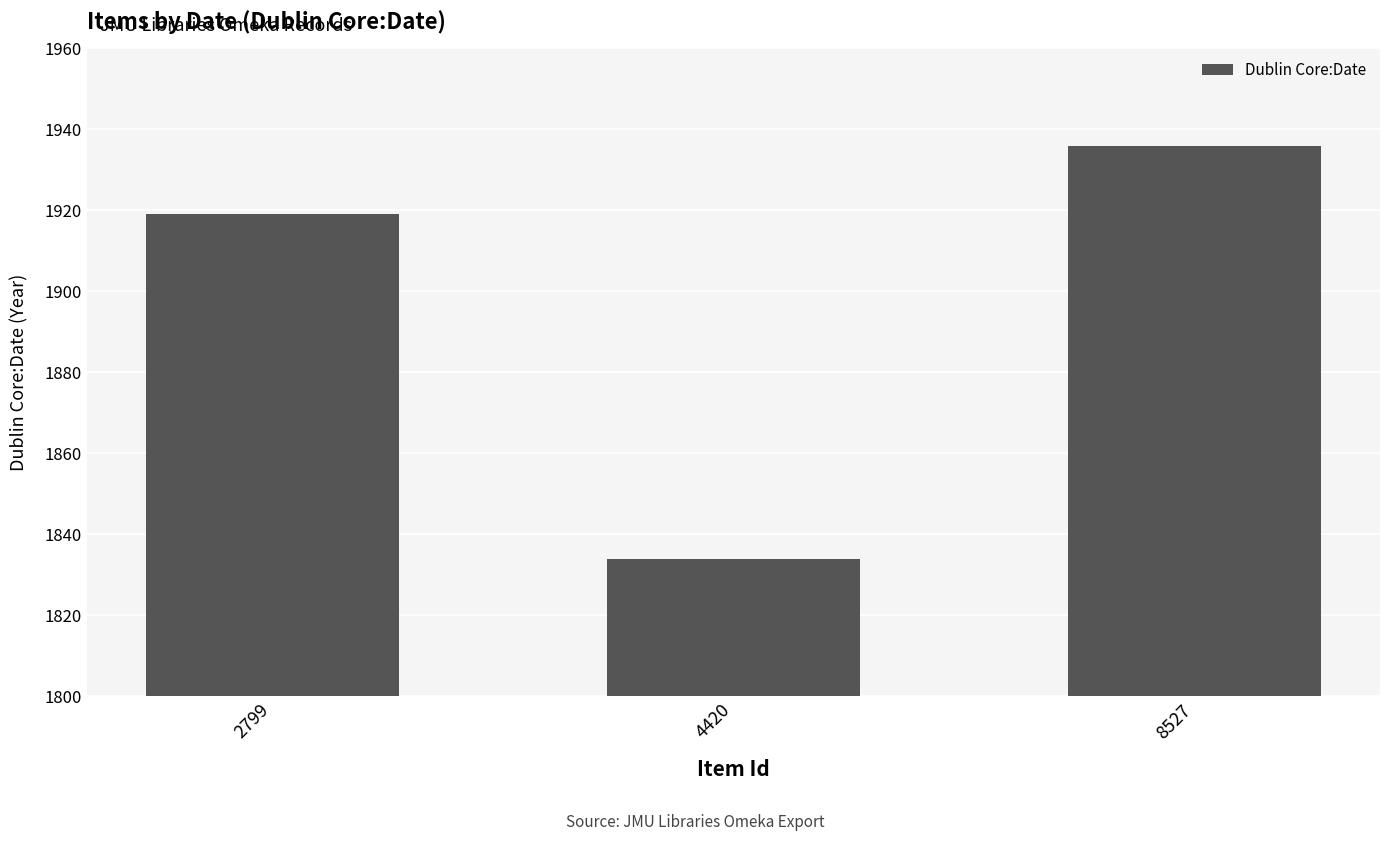

At which category does the chart reach its peak across all series?

8527